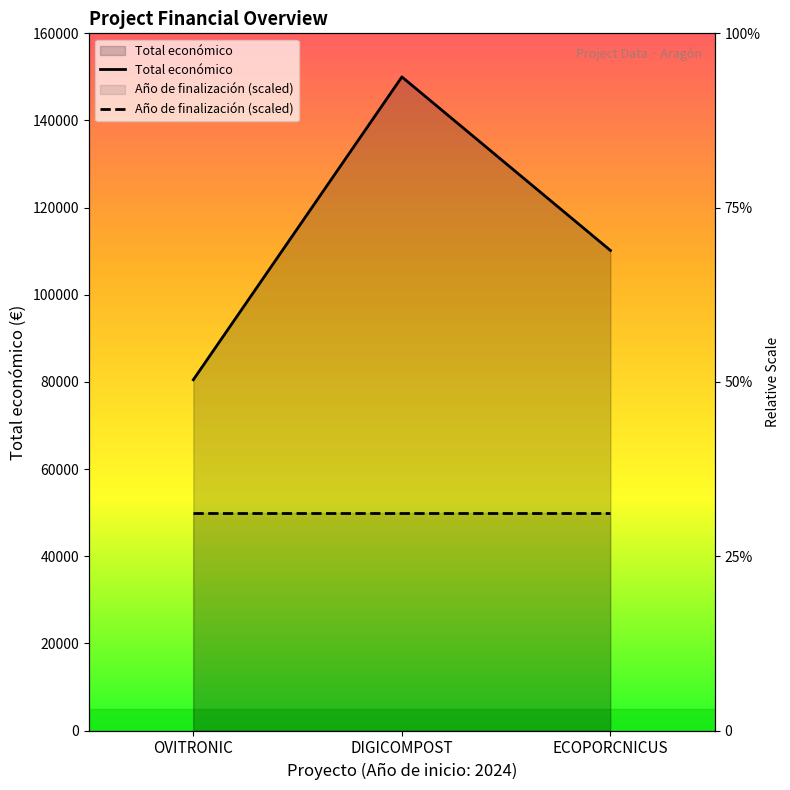

Is it true that the value at ECOPORCNICUS is 46054?

False